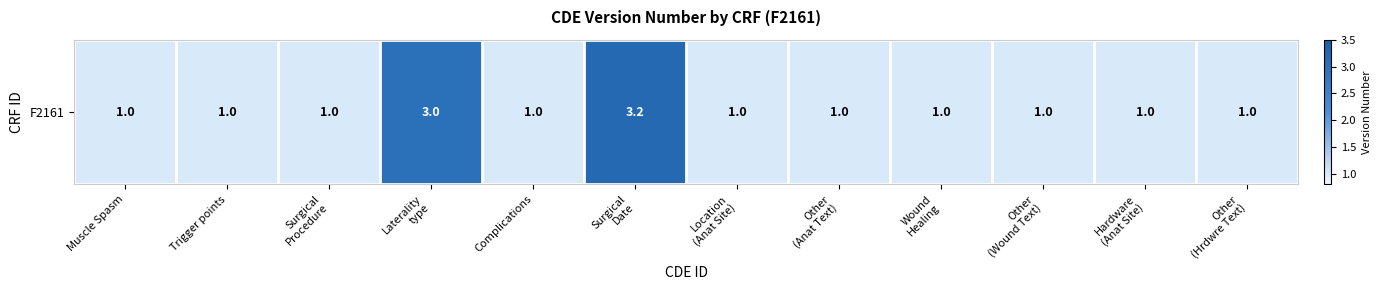

What is the difference between the values at Laterality
type and Location
(Anat Site)?

2.0